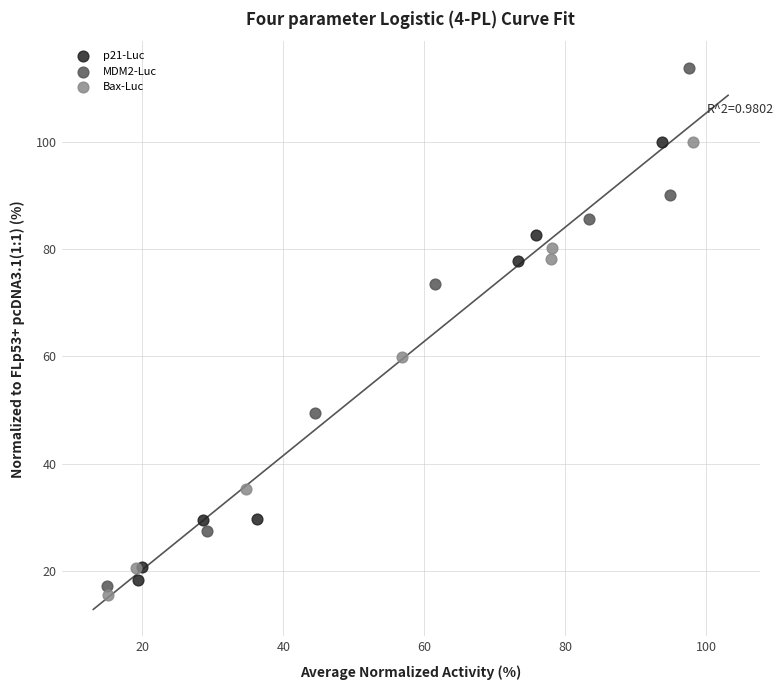

Which series contains the highest Y value?

MDM2-Luc